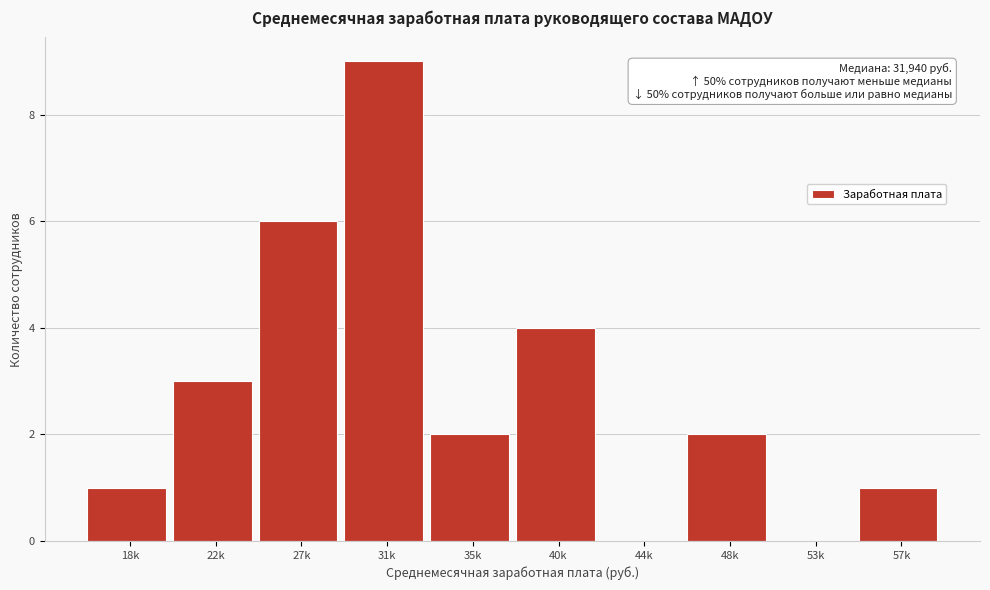

Reading left to right, list all the values displayed in this chart.

18k=1	22k=3	27k=6	31k=9	35k=2	40k=4	44k=0	48k=2	53k=0	57k=1